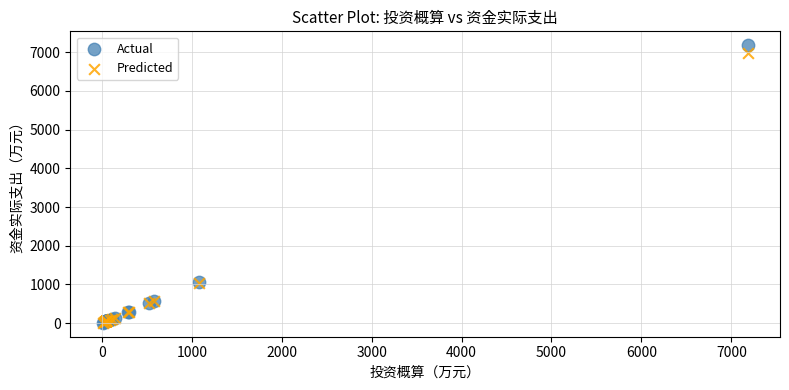

What are all the series names shown in the legend?

Actual, Predicted